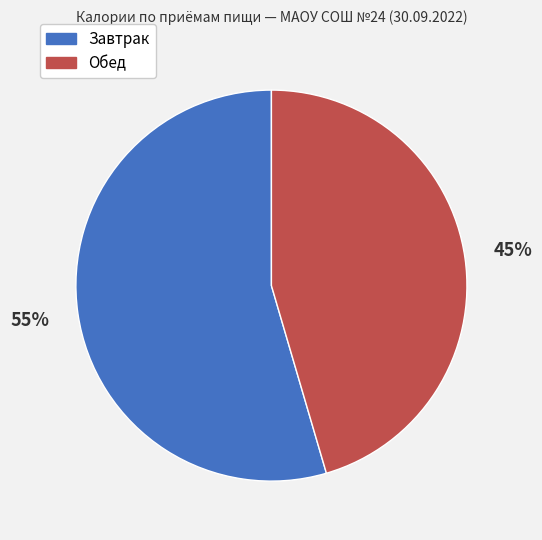

Between Обед and Завтрак, which is larger?

Завтрак